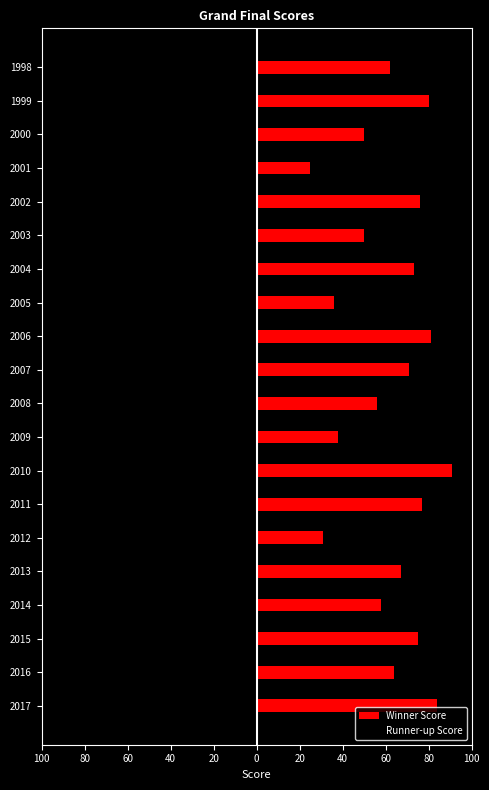

What is the spread (max minus min) of values at 2002?

137